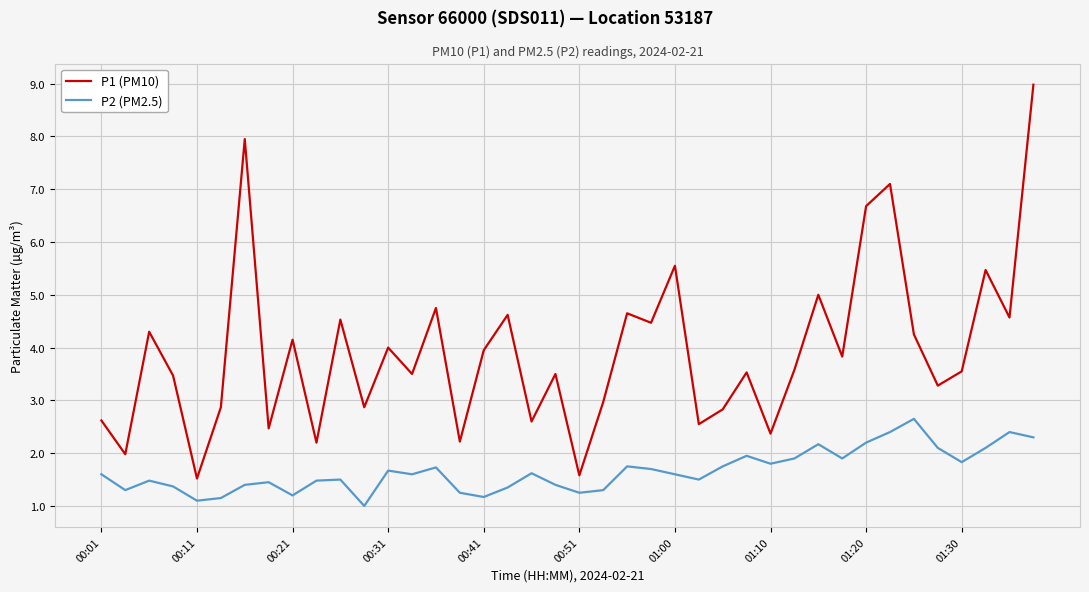

True or false: P1 (PM10) and P2 (PM2.5) intersect in this chart.

False